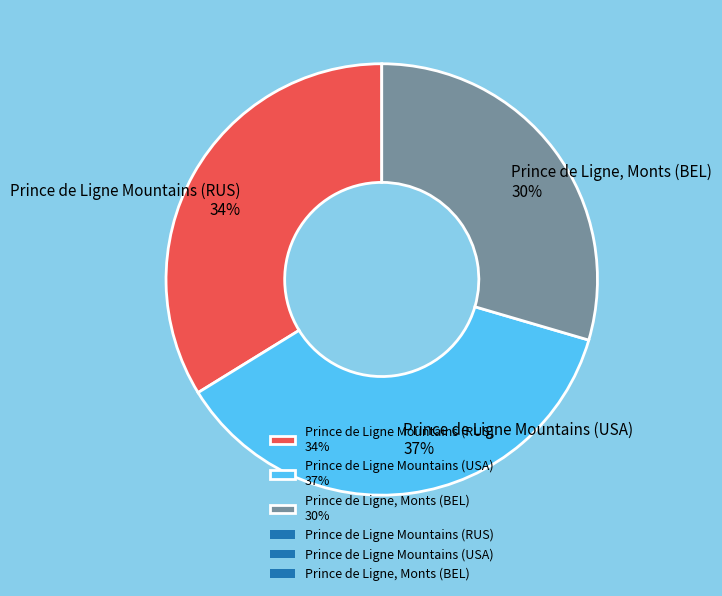

Does Prince de Ligne Mountains (USA) account for over 50% of the chart?

No